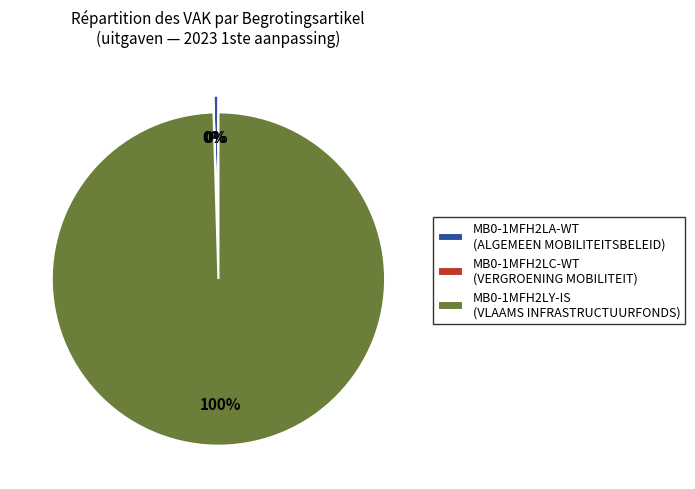

Which slice is the largest?

MB0-1MFH2LY-IS